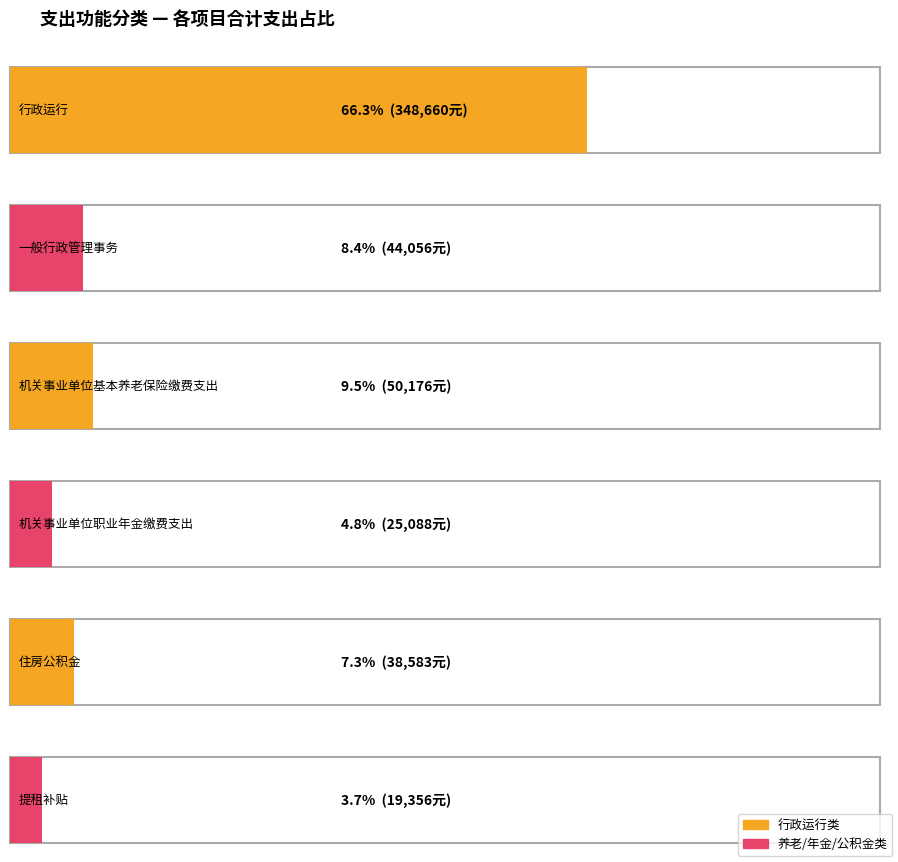

What position from the right is 住房公积金?

2